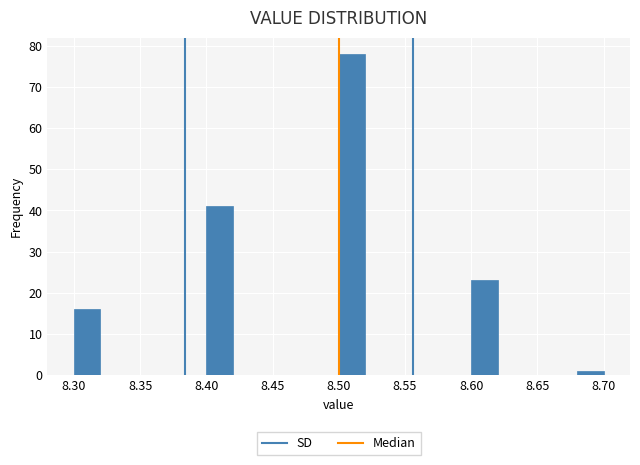

Reading left to right, transcribe this chart: for each bar, give the range it covers on the x-axis and its height. The values are not printed on the chart, so give them approximately, as read against the axis.

8.30 to 8.32: 16
8.32 to 8.34: 0
8.34 to 8.36: 0
8.36 to 8.38: 0
8.38 to 8.40: 0
8.40 to 8.42: 41
8.42 to 8.44: 0
8.44 to 8.46: 0
8.46 to 8.48: 0
8.48 to 8.50: 0
8.50 to 8.52: 78
8.52 to 8.54: 0
8.54 to 8.56: 0
8.56 to 8.58: 0
8.58 to 8.60: 0
8.60 to 8.62: 23
8.62 to 8.64: 0
8.64 to 8.66: 0
8.66 to 8.68: 0
8.68 to 8.70: 1